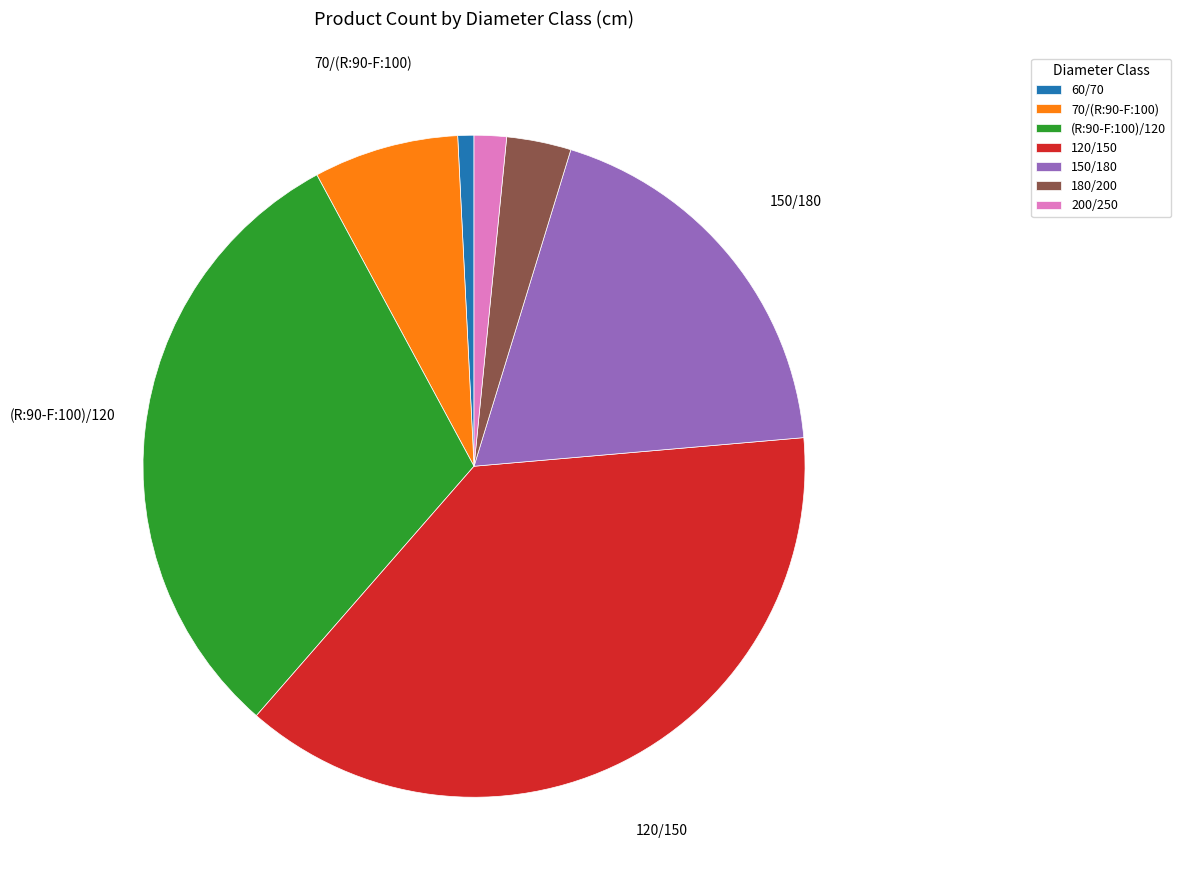

Is the sum of 60/70 and 70/(R:90-F:100) greater than half?

No